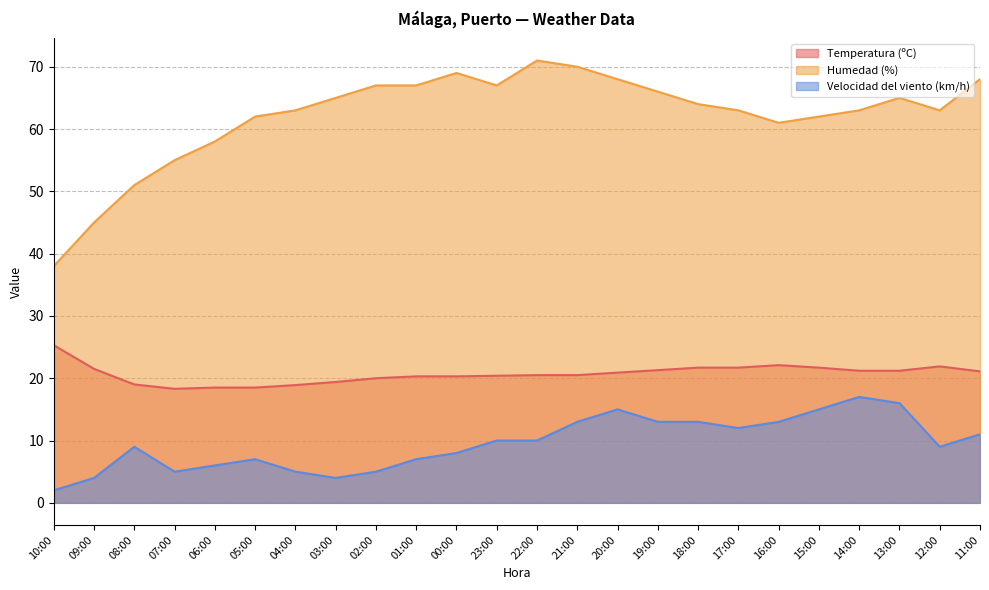

At which label does Temperatura (ºC) first exceed 20?

10:00